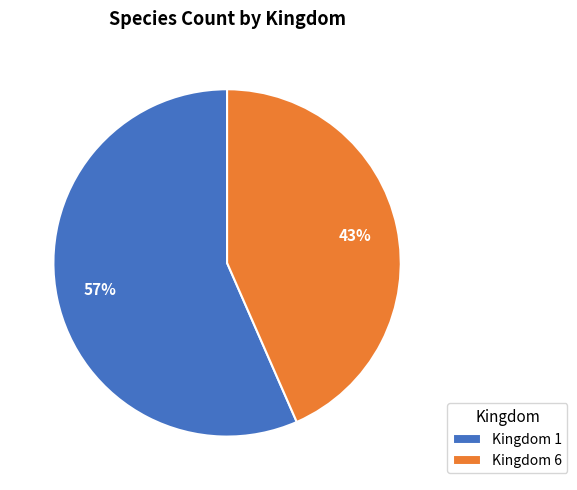

How many segments does this pie chart have?

2